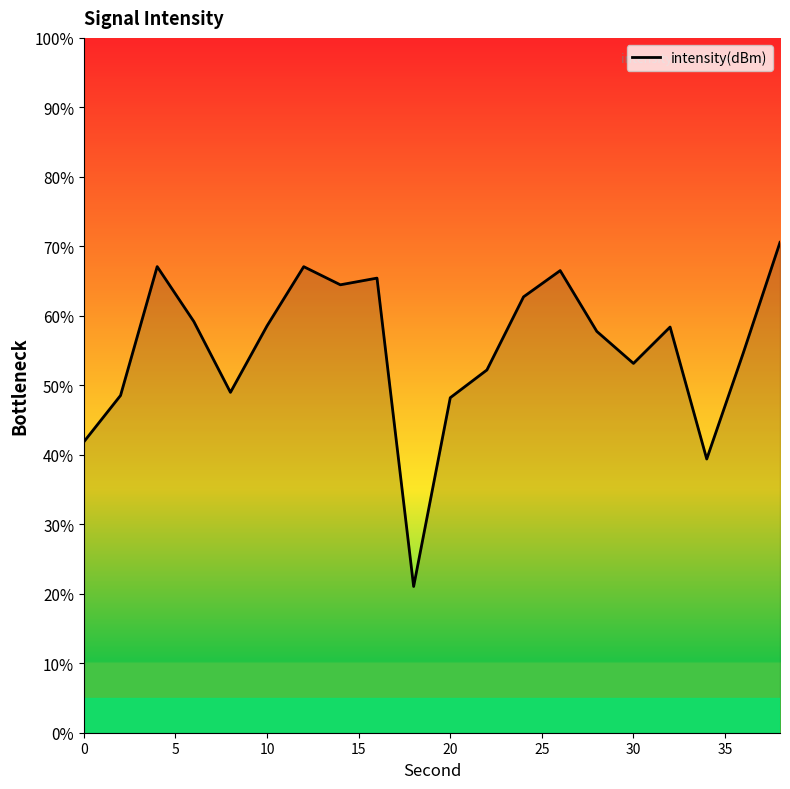

What is the greatest value displayed?

70.6